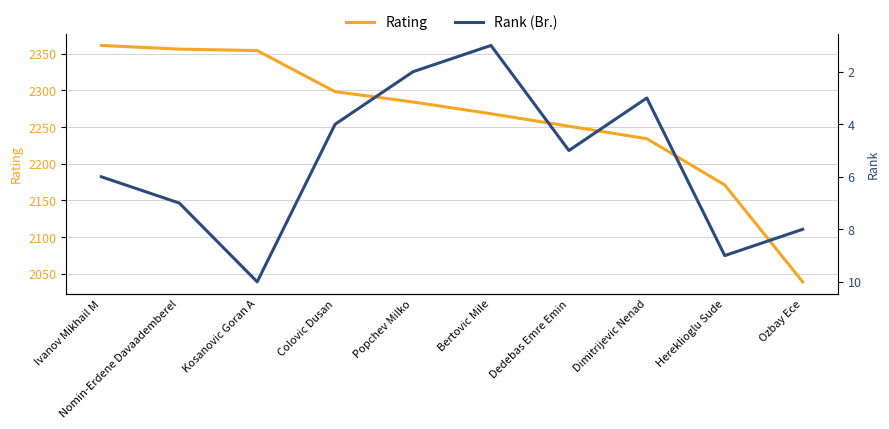

Is the value of Rating at Colovic Dusan greater than the value of Rank (Br.) at Colovic Dusan?

Yes